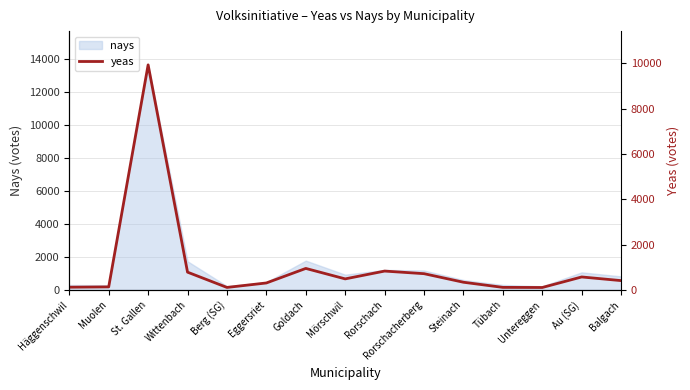

Which category has the lowest value across all series?

Untereggen